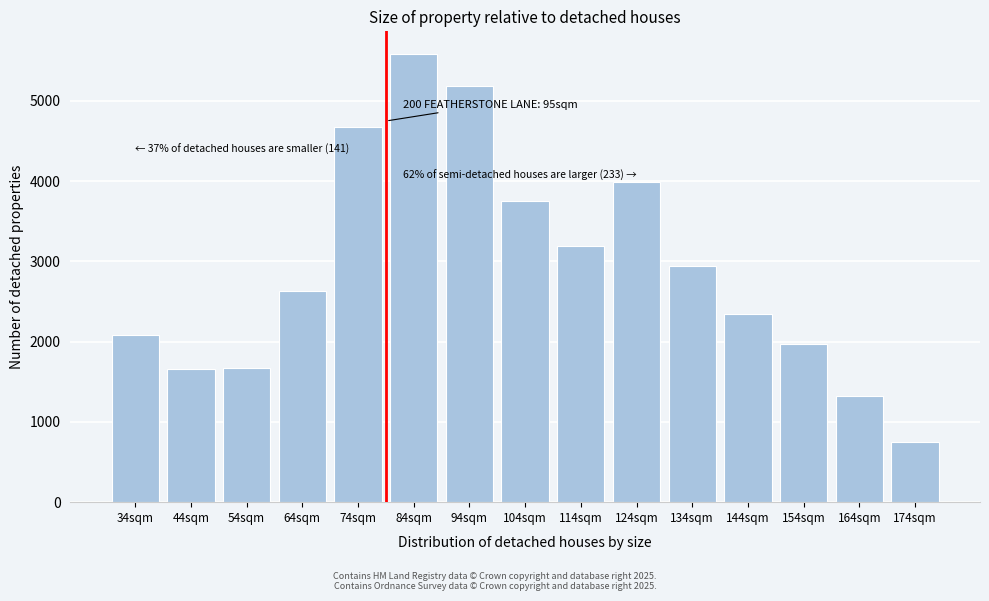

What is the maximum value shown in the chart?

5585